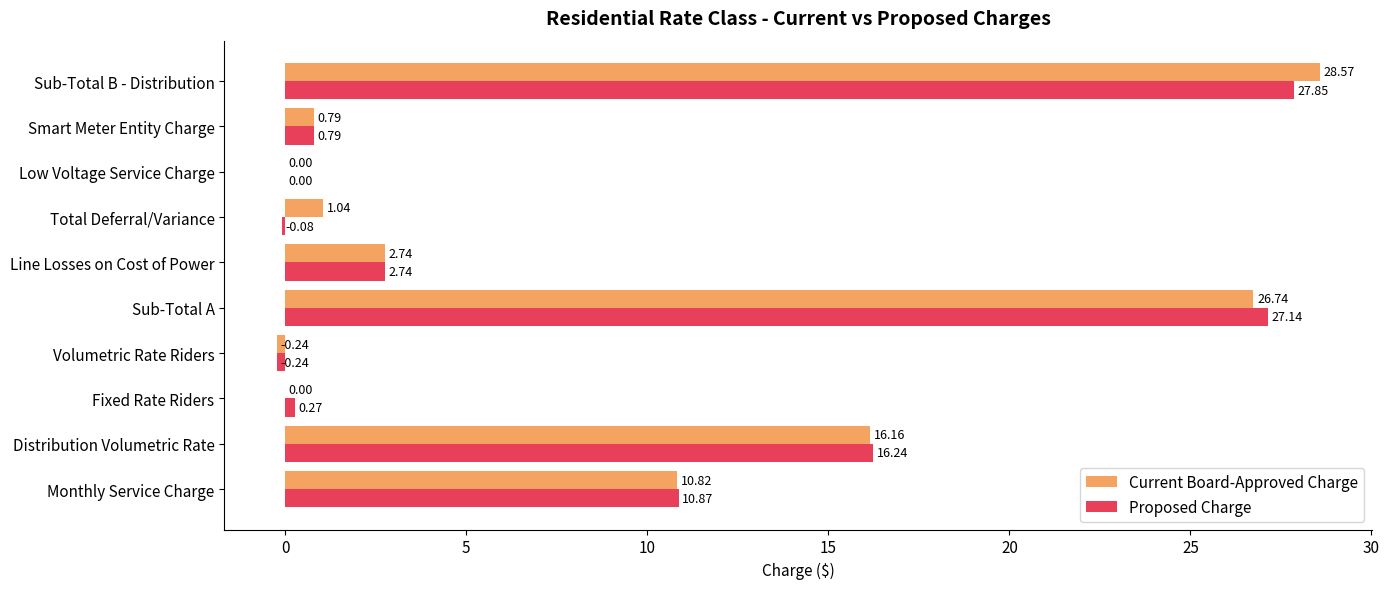

At which category does the chart reach its peak across all series?

Sub-Total B - Distribution